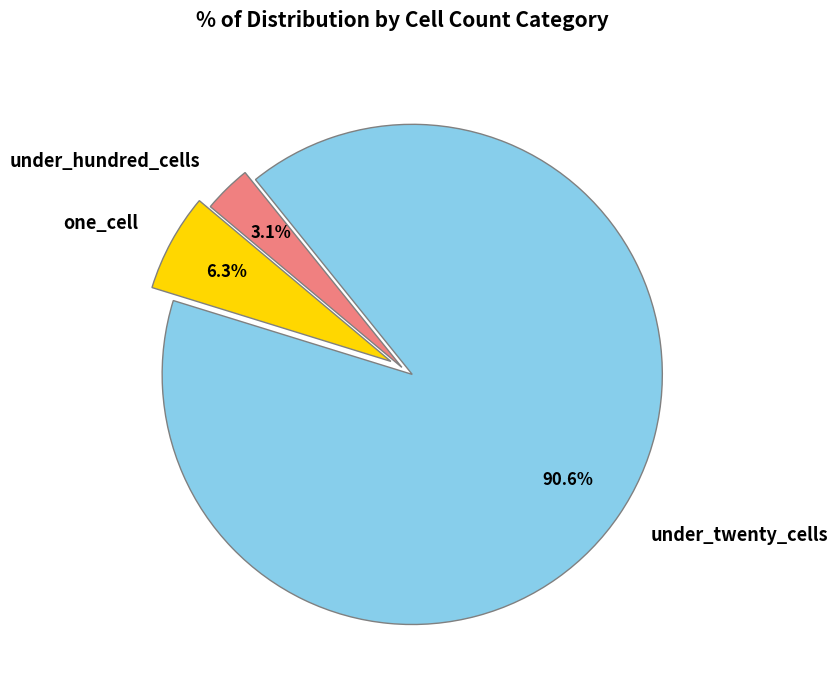

Do under_hundred_cells and one_cell together represent more than half of the pie?

No